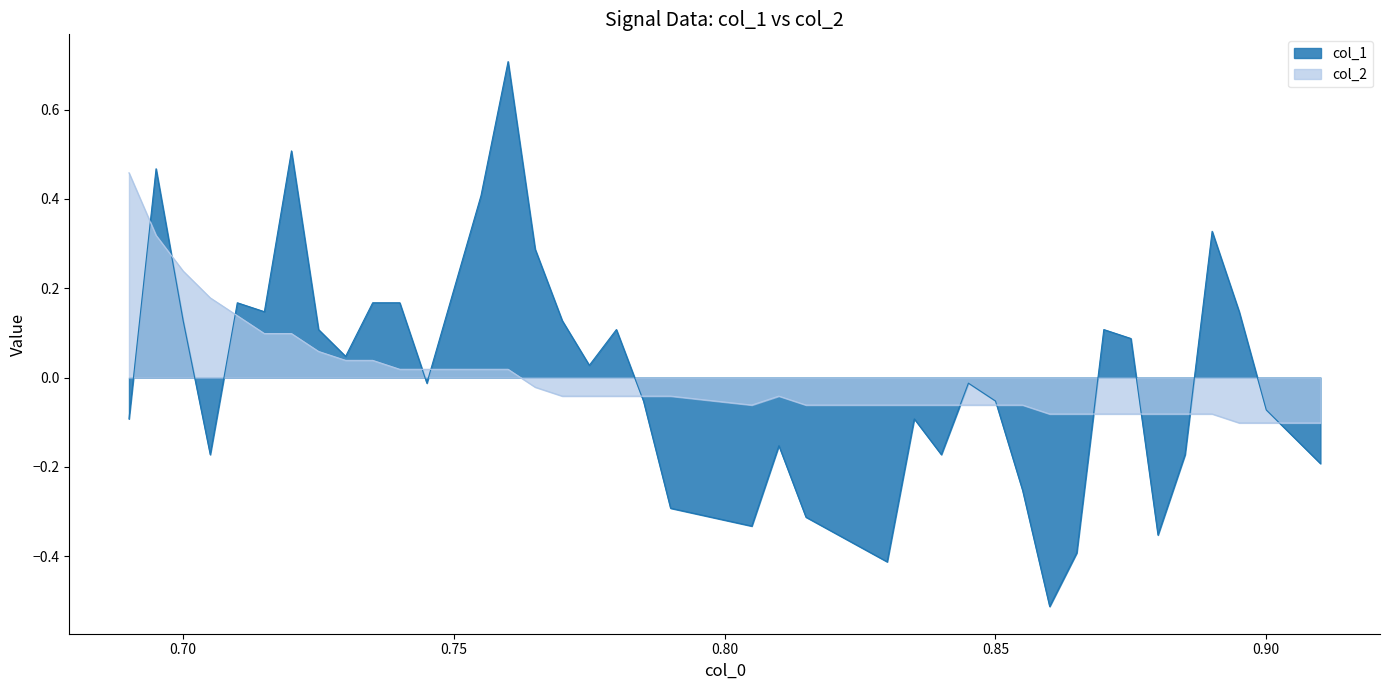

How many times do col_1 and col_2 cross each other?

12